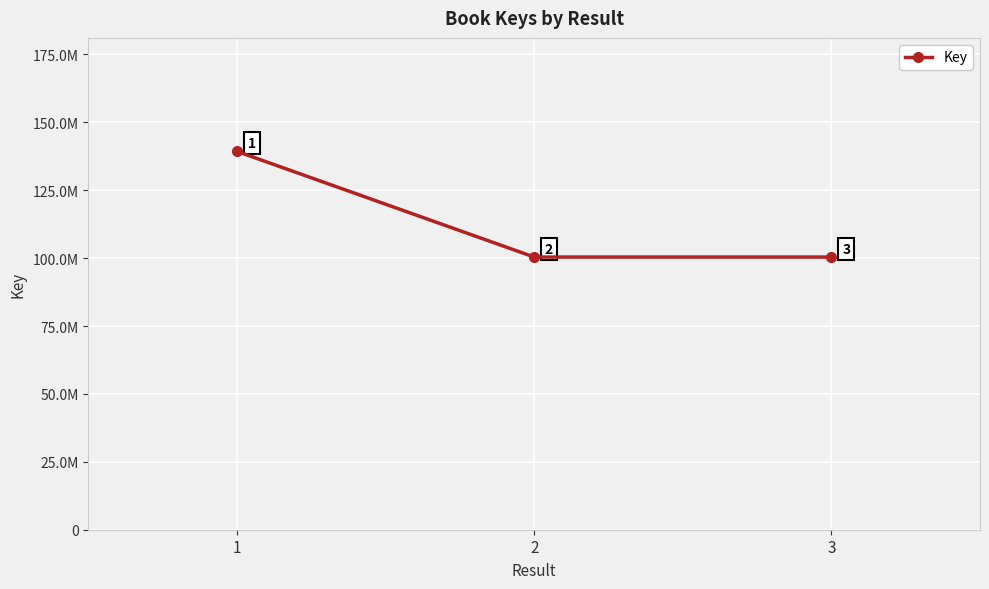

What is the value of the 1st point from the left?

139311203